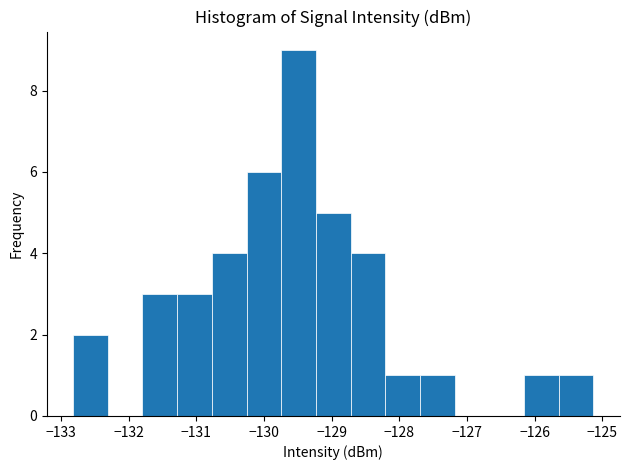

What is the height of the bar covering -132.8 to -132.3 on the x-axis? Neither the bar edges nor the heights are printed on the chart, so give them approximately, as read against the axes.

2